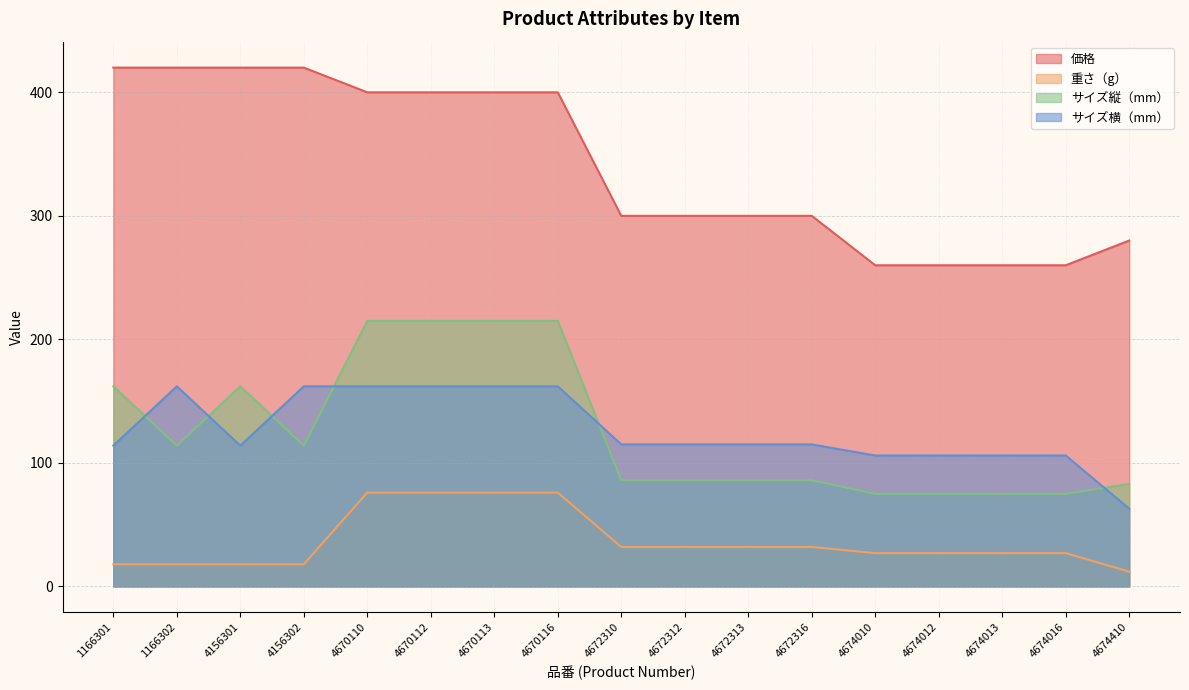

True or false: 価格 and 重さ（g） cross at least once.

False